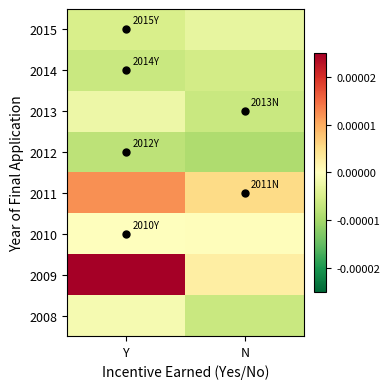

Count the number of categories in the chart.

2